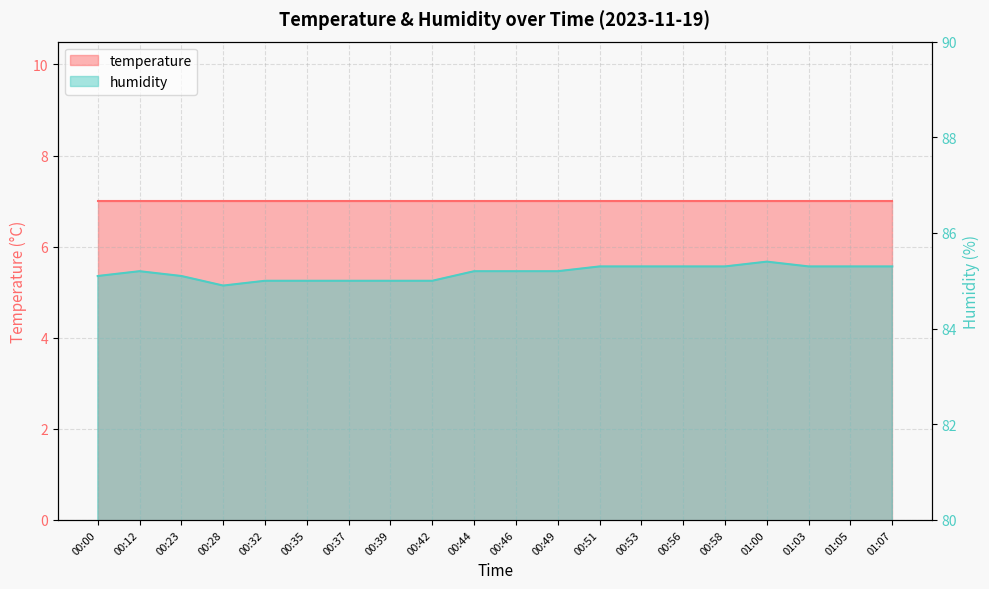

Rank the categories by value from lowest to highest.

00:28, 00:32, 00:35, 00:37, 00:39, 00:42, 00:00, 00:23, 00:12, 00:44, 00:46, 00:49, 00:51, 00:53, 00:56, 00:58, 01:03, 01:05, 01:07, 01:00